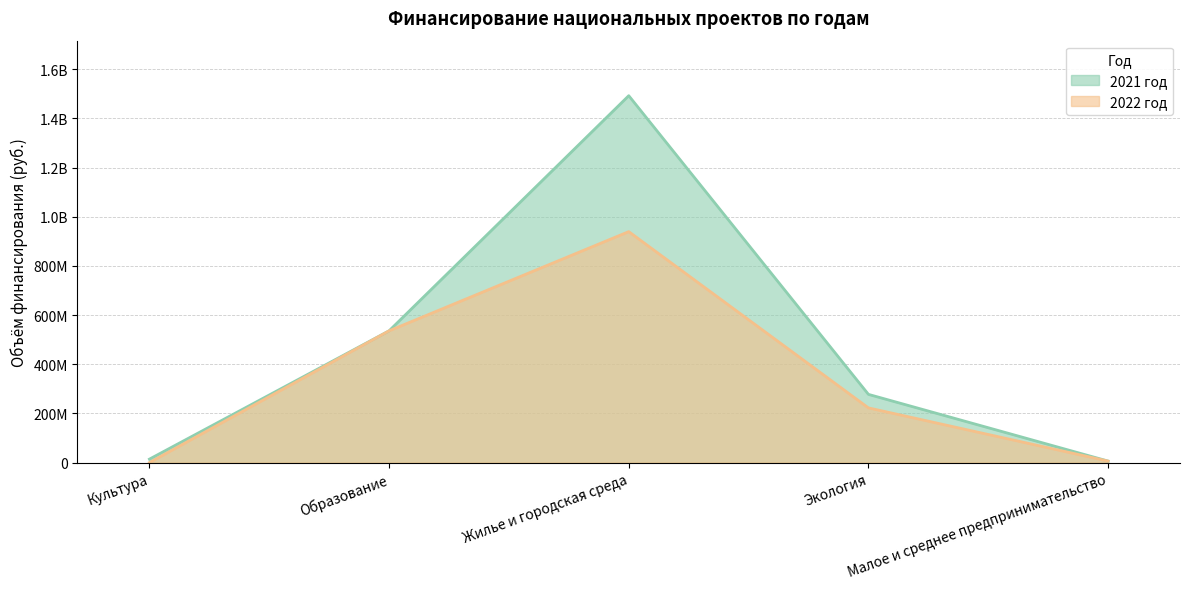

What is the sum of the 2021 год values at Жилье и городская среда and Экология?

1769971900